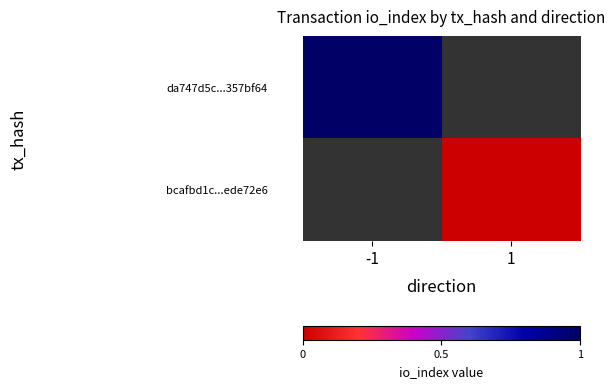

True or false: da747d5c...357bf64 has a value of 1.4 at -1.

False